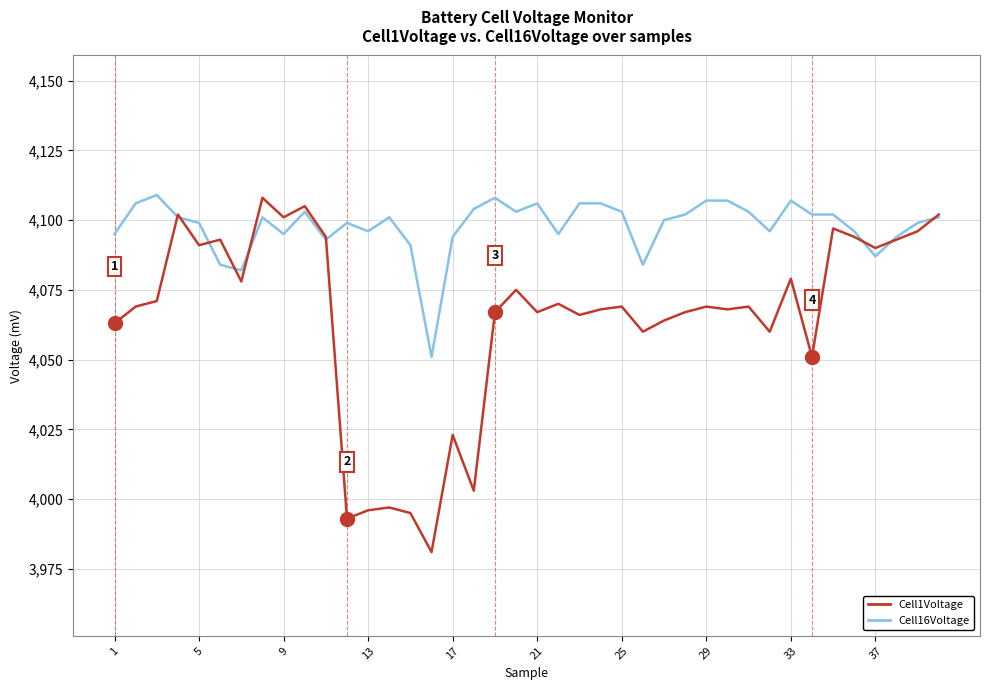

Which series has the largest total across all categories?

Cell16Voltage